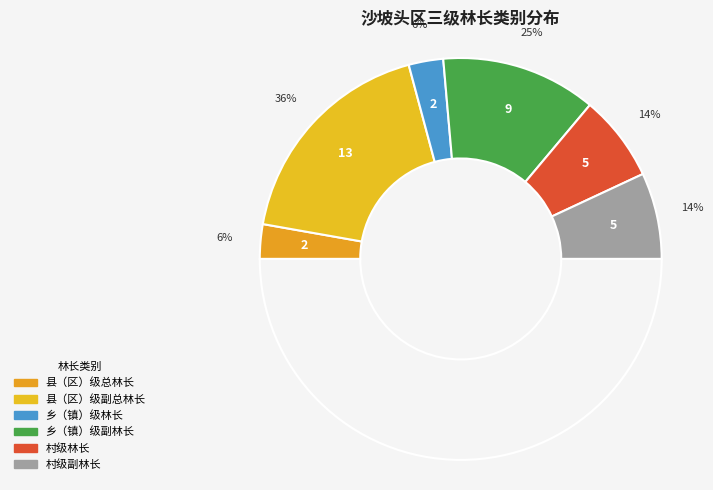

Is there a majority slice in this chart?

No